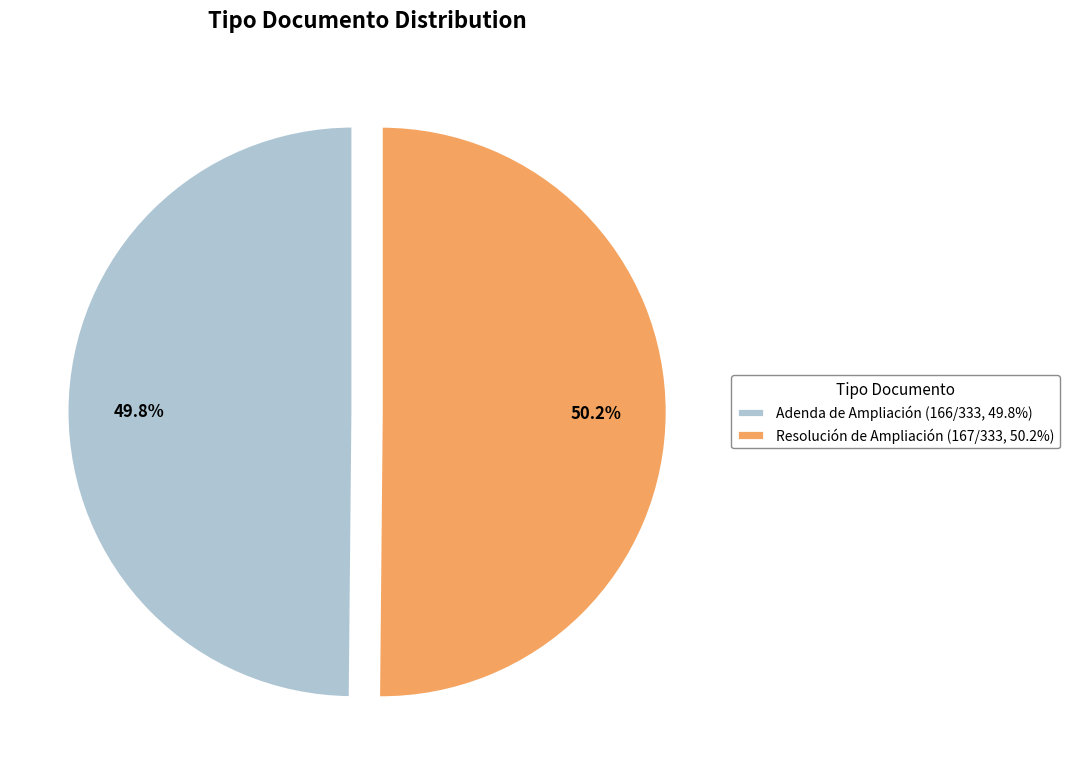

Is there a majority slice in this chart?

Yes